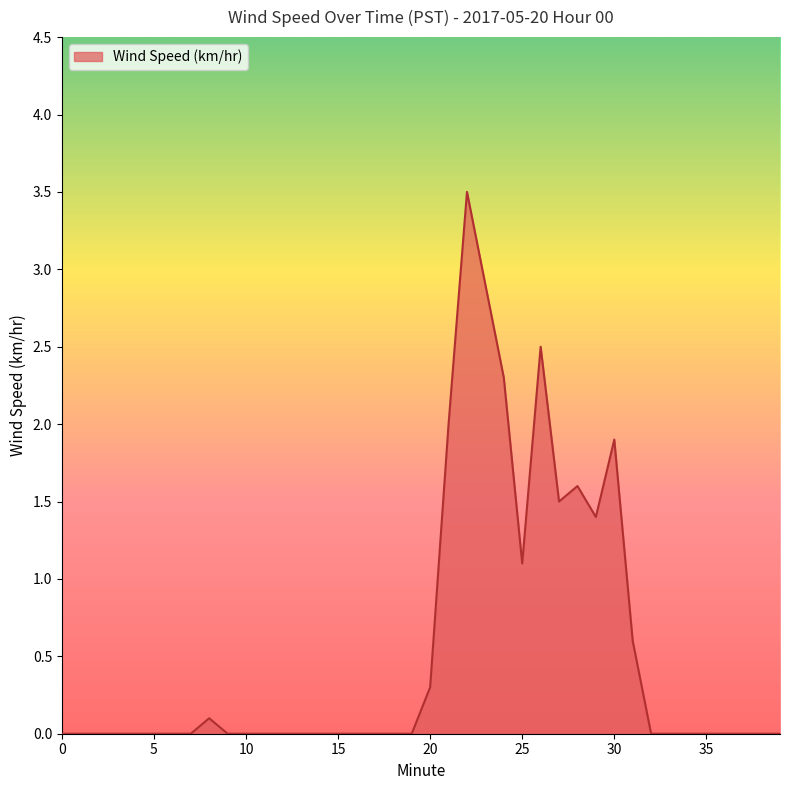

Does the chart display data point markers on the line(s)?

No